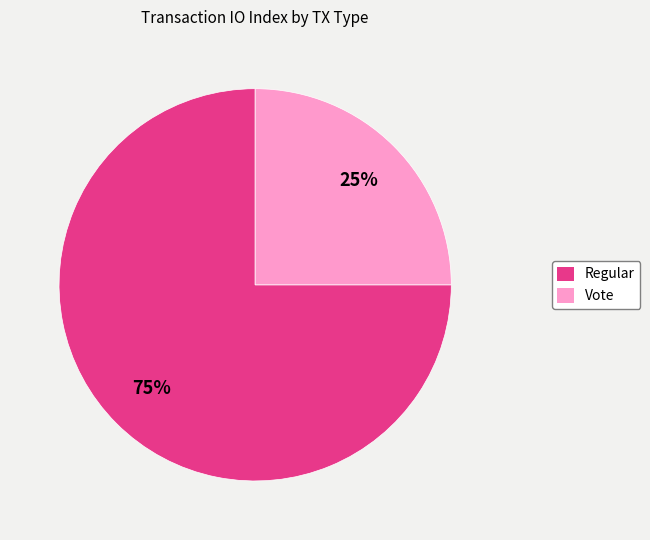

Which has a higher value, Regular or Vote?

Regular